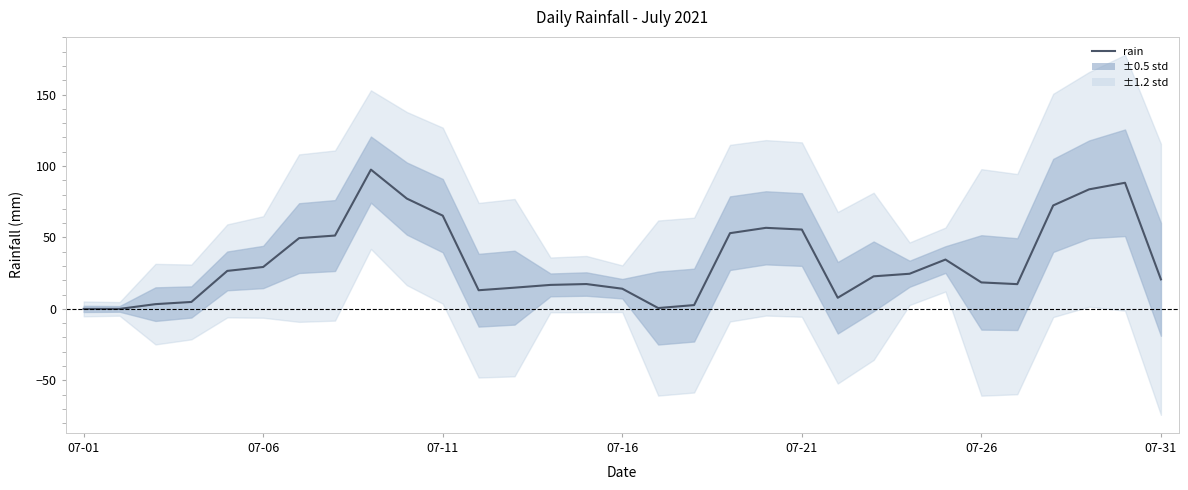

What is the value of the 9th point from the left?

97.5